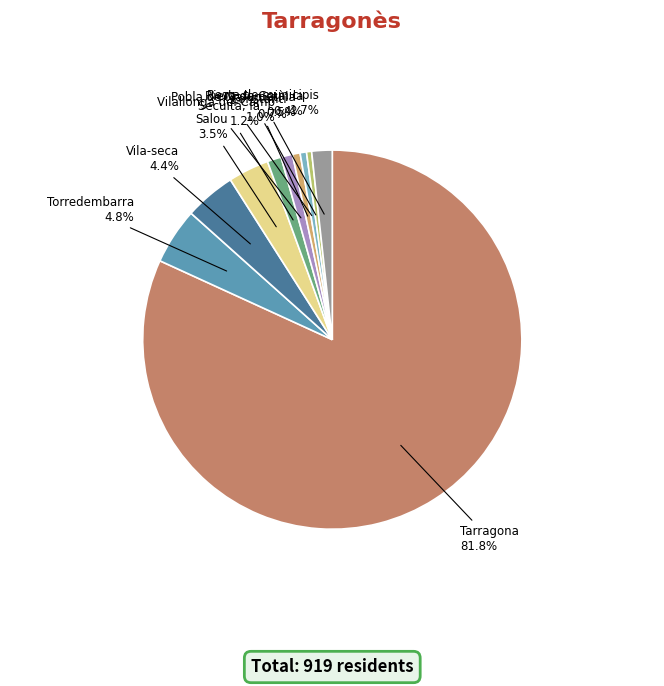

Does any single category account for the majority?

Yes